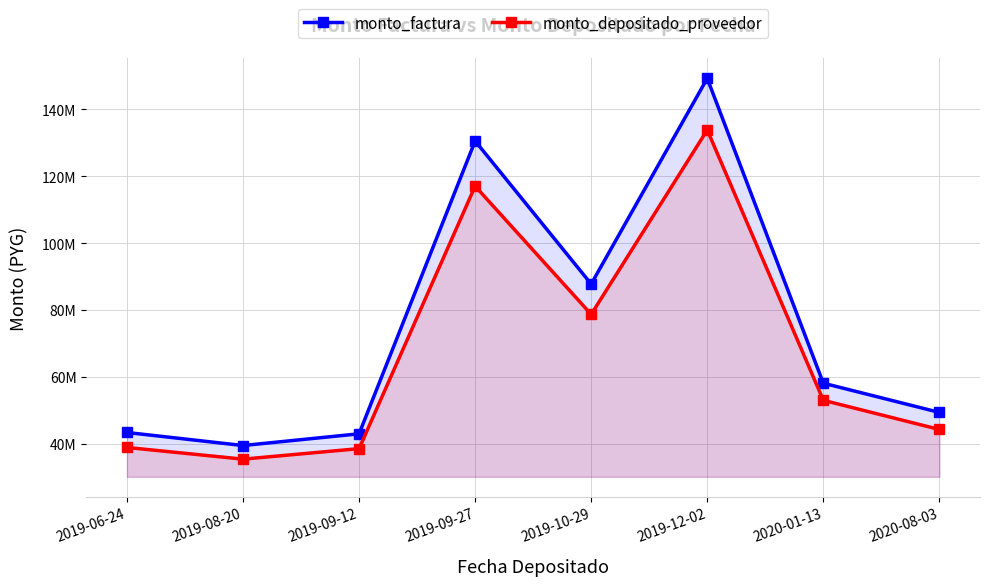

What is the average value of the monto_depositado_proveedor series?

67413755